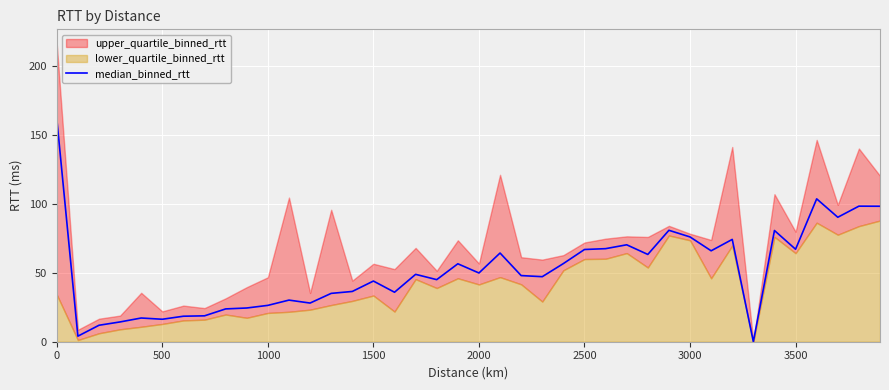

What is the maximum value for median_binned_rtt?

161.7